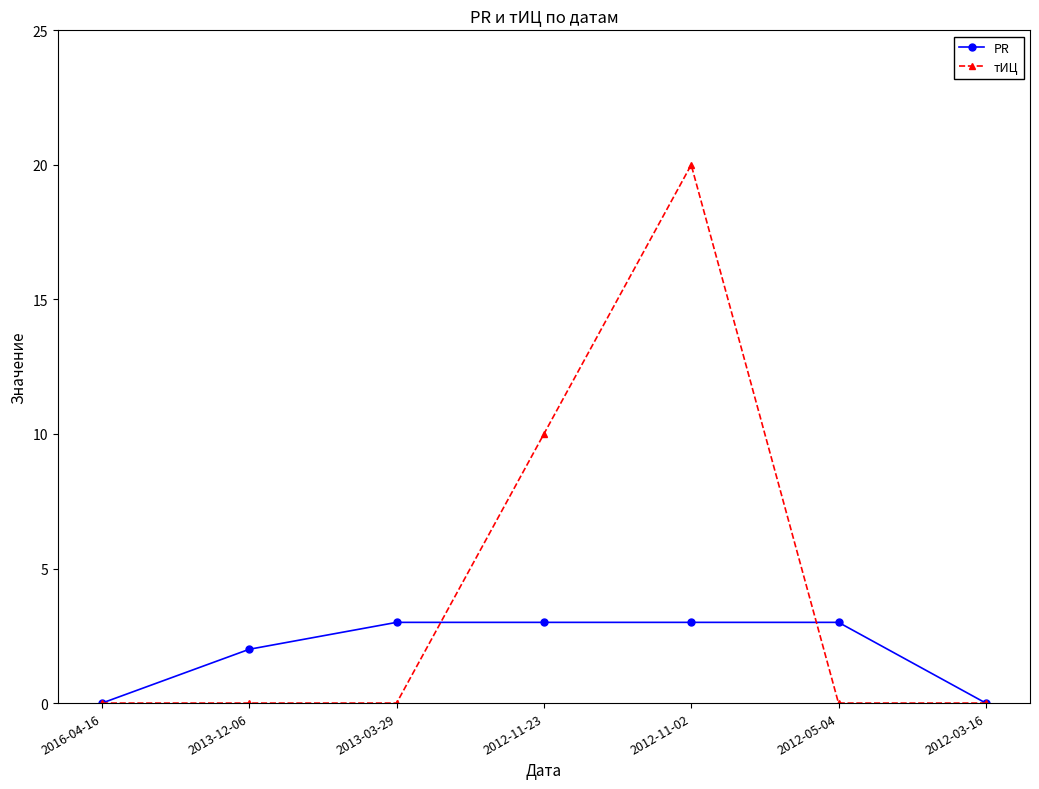

List the series in order of their overall mean, highest first.

тИЦ, PR